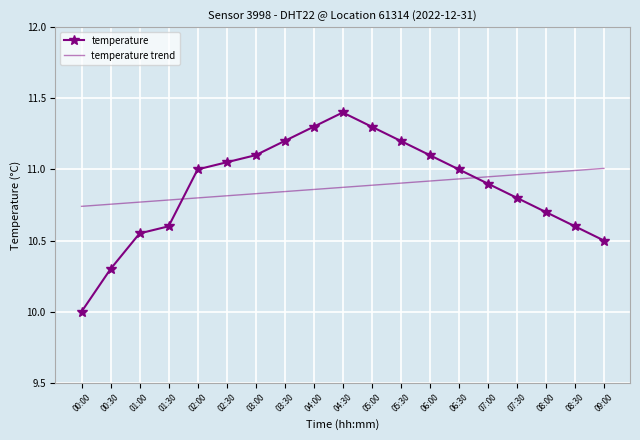

What is the difference between the maximum and minimum values in the temperature trend series?

0.3